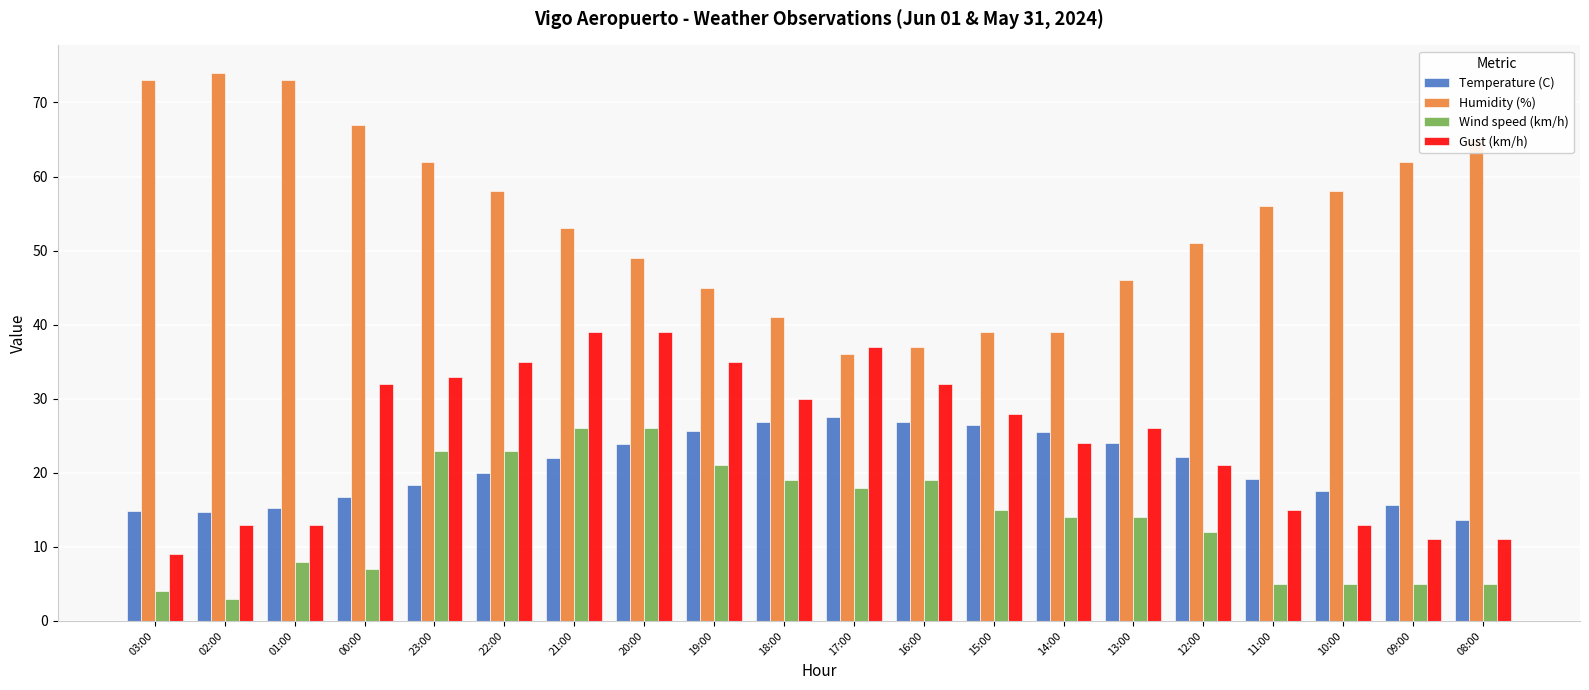

What are all the series names shown in the legend?

Temperature (C), Humidity (%), Wind speed (km/h), Gust (km/h)